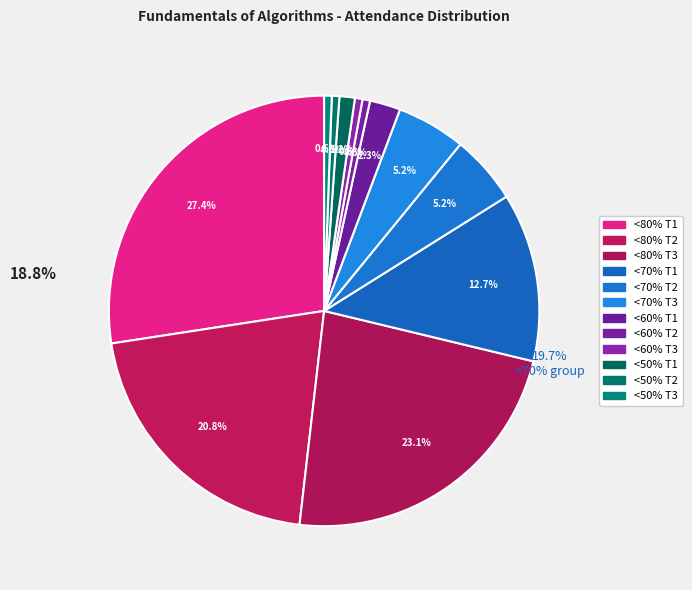

Which category has the smallest portion of the pie?

<60% T2